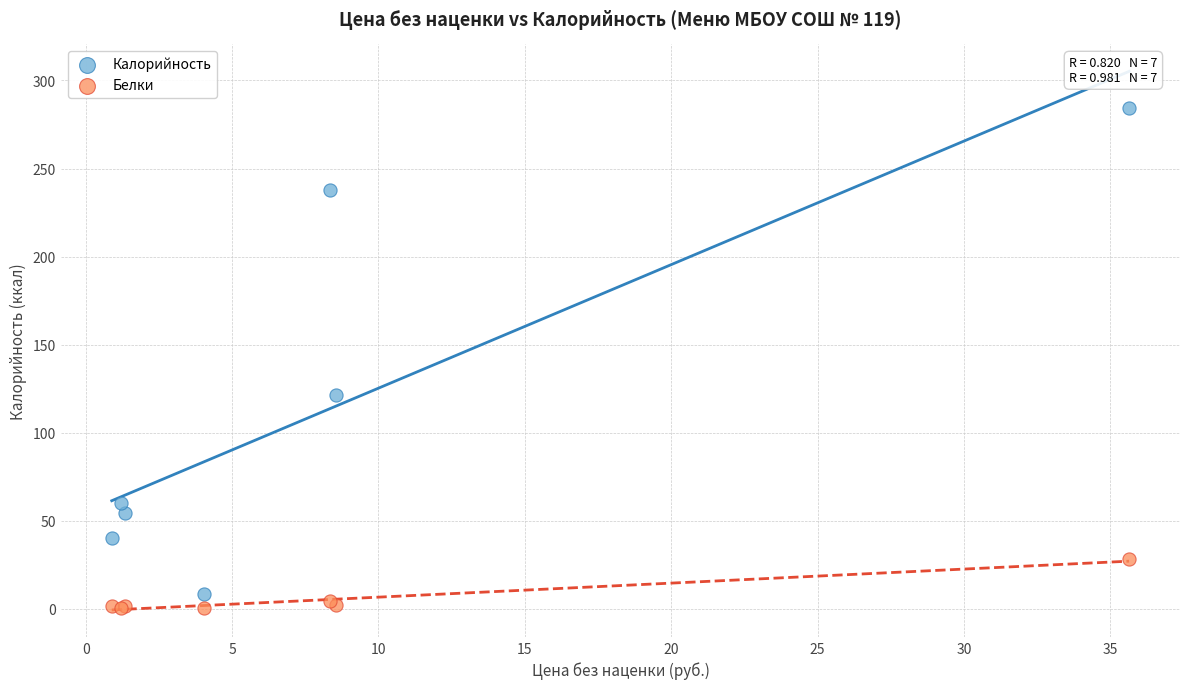

What is the X range (max minus min) for the scatter plot?

34.8